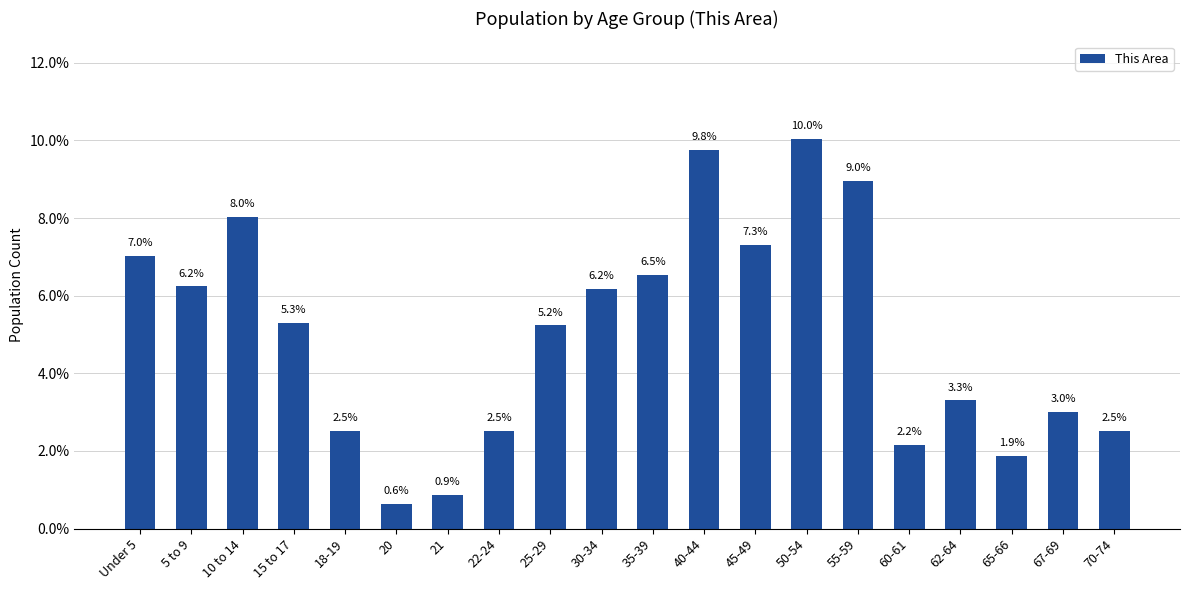

Approximately how many times larger is the value at 10 to 14 compared to 30-34?

1.3